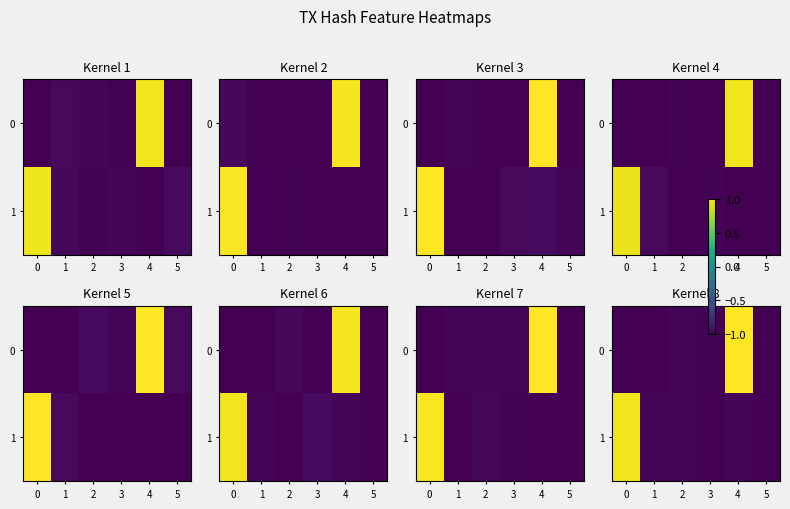

How many values in the 0 series are below 0?

5